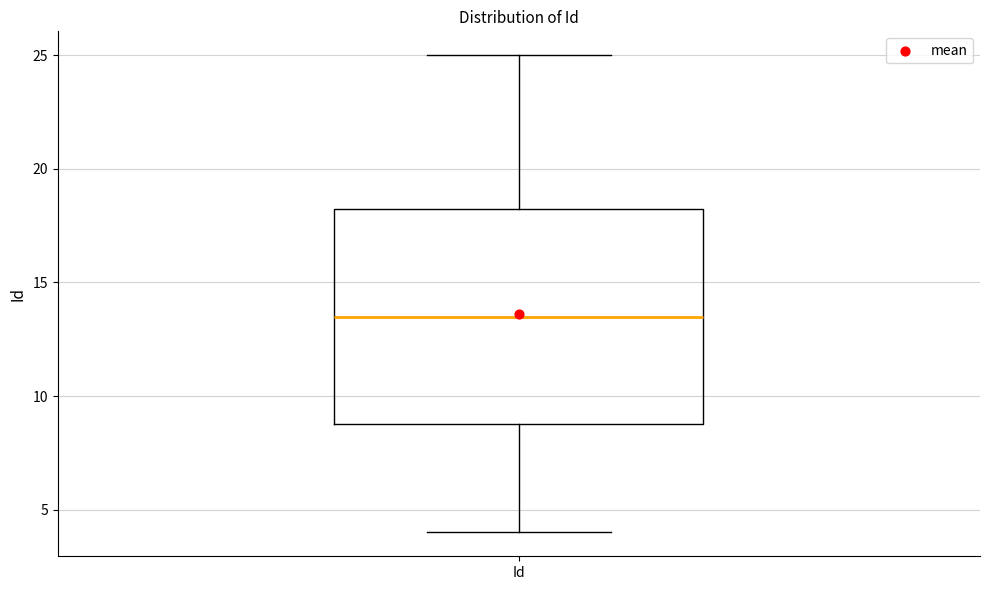

Read this box plot against the y-axis: the position of the median line, the range covered by the box, and the ends of both whiskers. The values are not printed on the chart, so give them approximately, as read against the axis.

median 13.5, box 9.0 to 18.5, whiskers 4.0 to 25.0